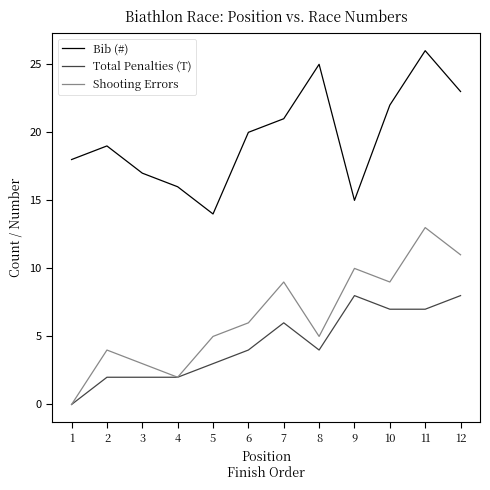

What are all the series names shown in the legend?

Bib (#), Total Penalties (T), Shooting Errors